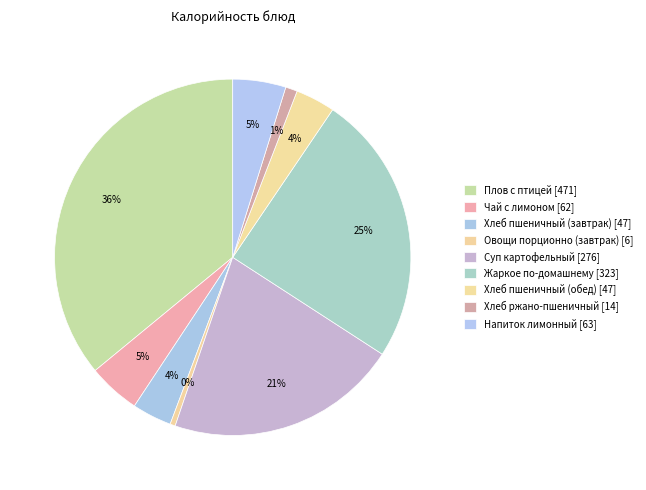

Count the number of slices in the pie.

9